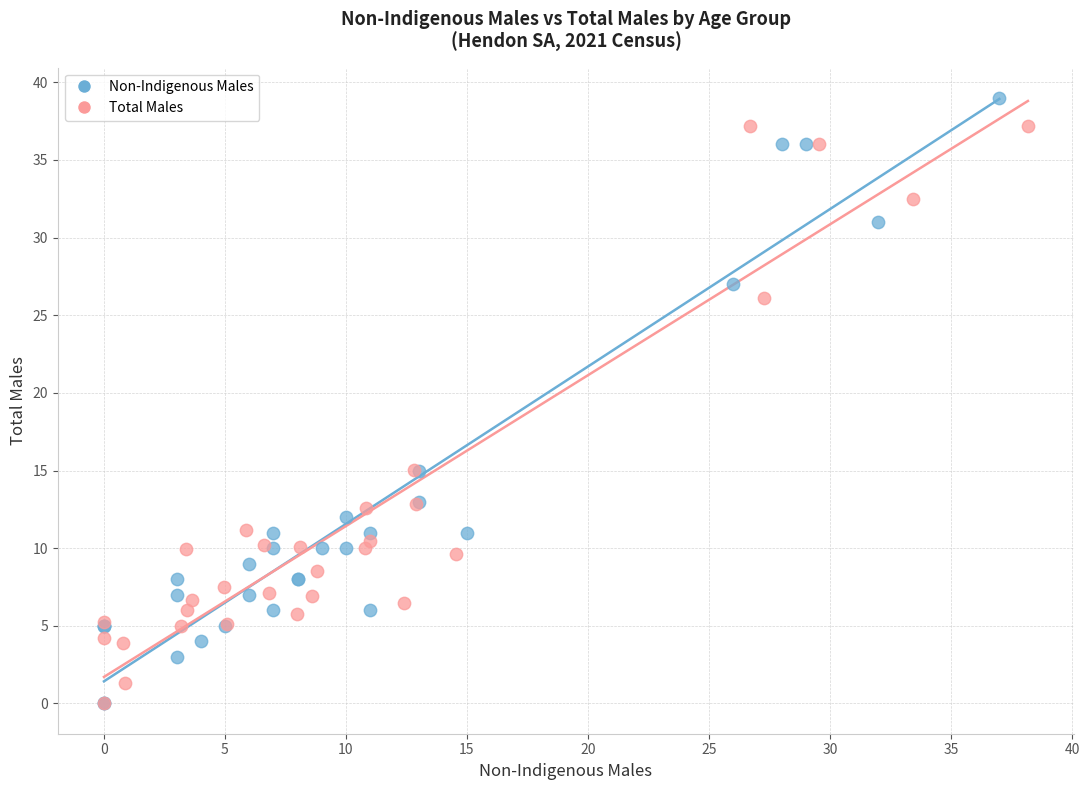

What are all the series names shown in the legend?

Non-Indigenous Males, Total Males